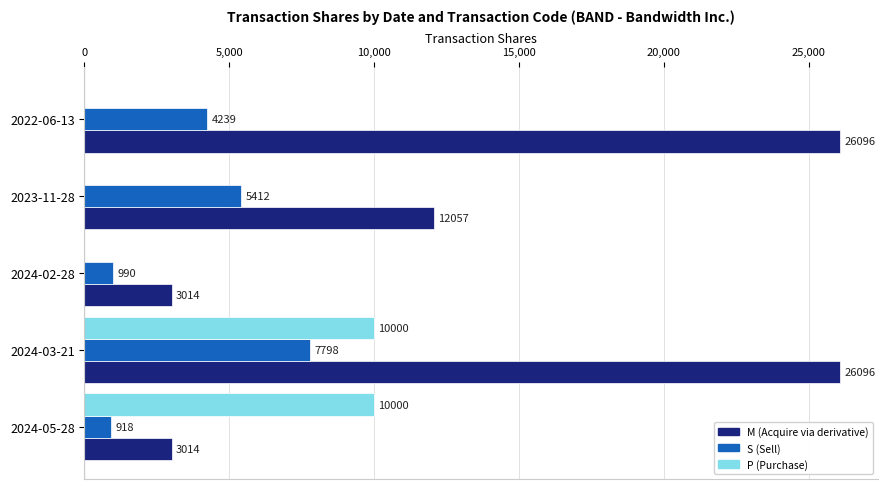

What are all the series names shown in the legend?

M (Acquire via derivative), S (Sell), P (Purchase)